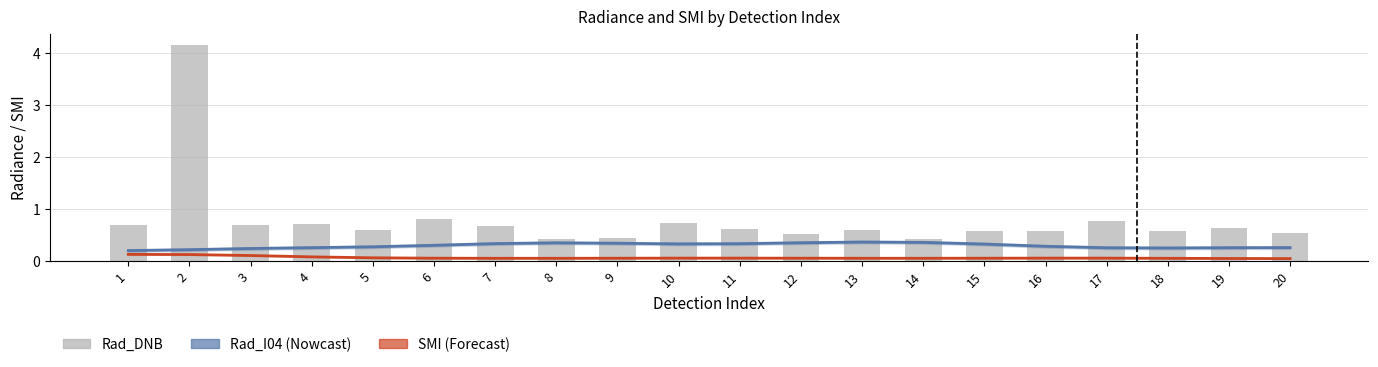

Between 1 and 20, which is larger?

20